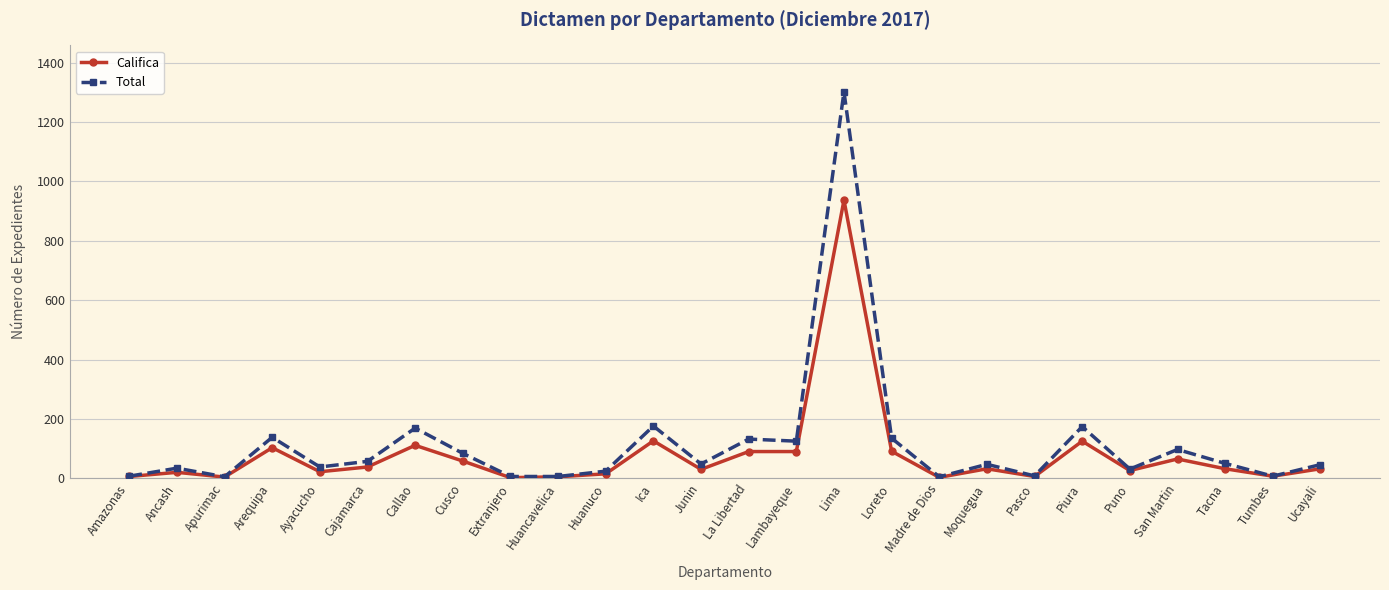

List the series in order of their peak value, lowest first.

Califica, Total